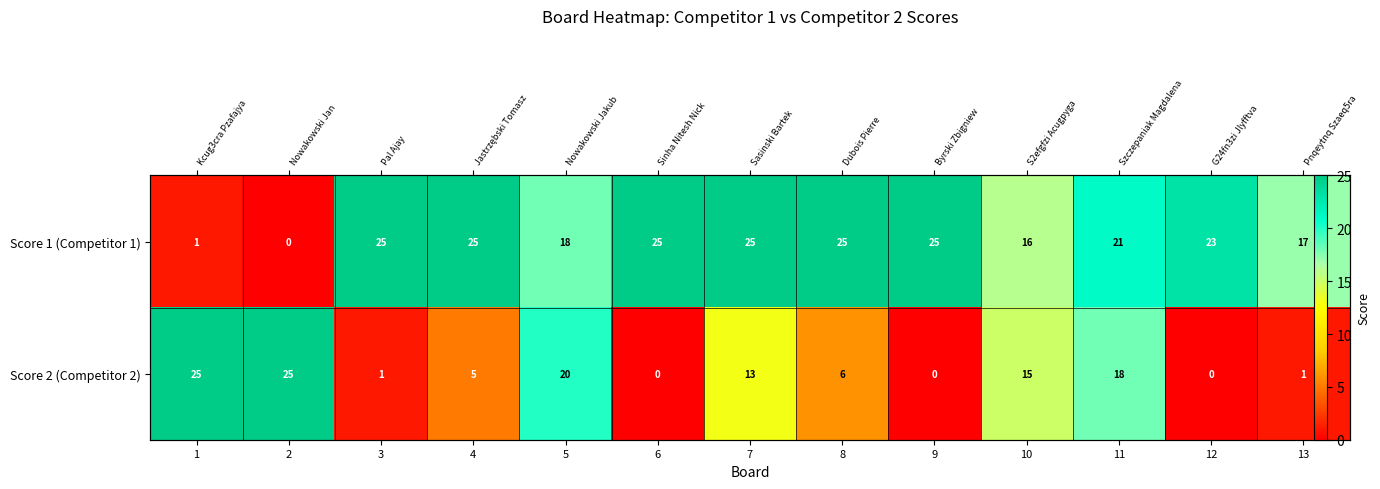

How many positive values does the Score 1 (Competitor 1) series have?

12